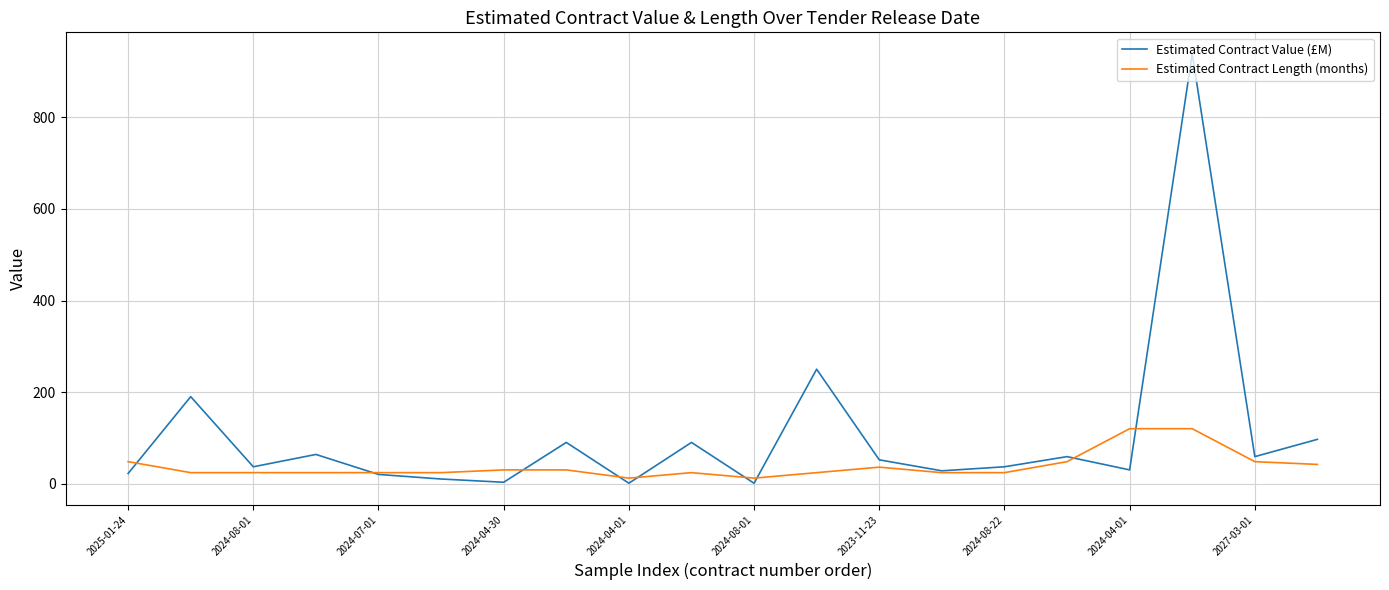

Rank the series by their average value, from highest to lowest.

Estimated Contract Value (£M), Estimated Contract Length (months)